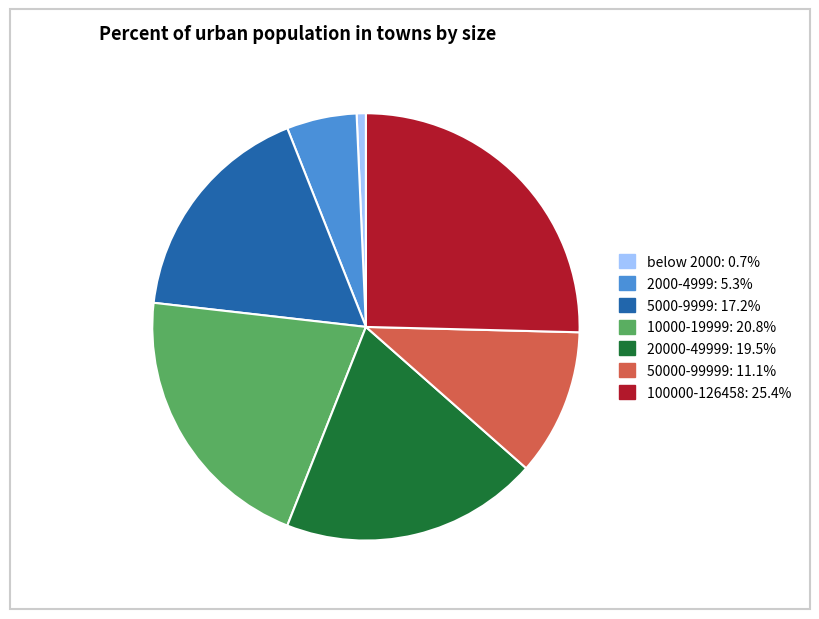

Which category has the biggest portion of the pie?

100000-126458